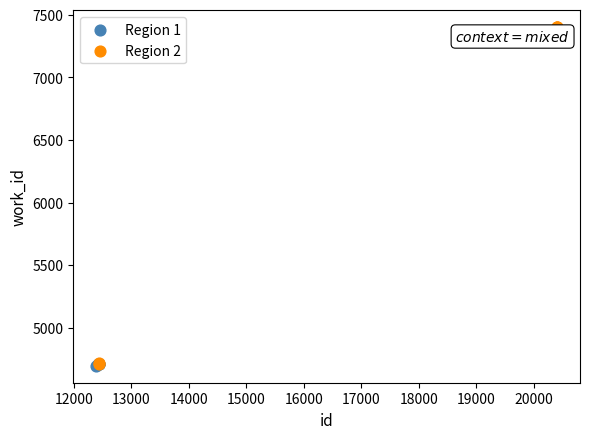

Which series has the largest Y range (max minus min)?

Region 2